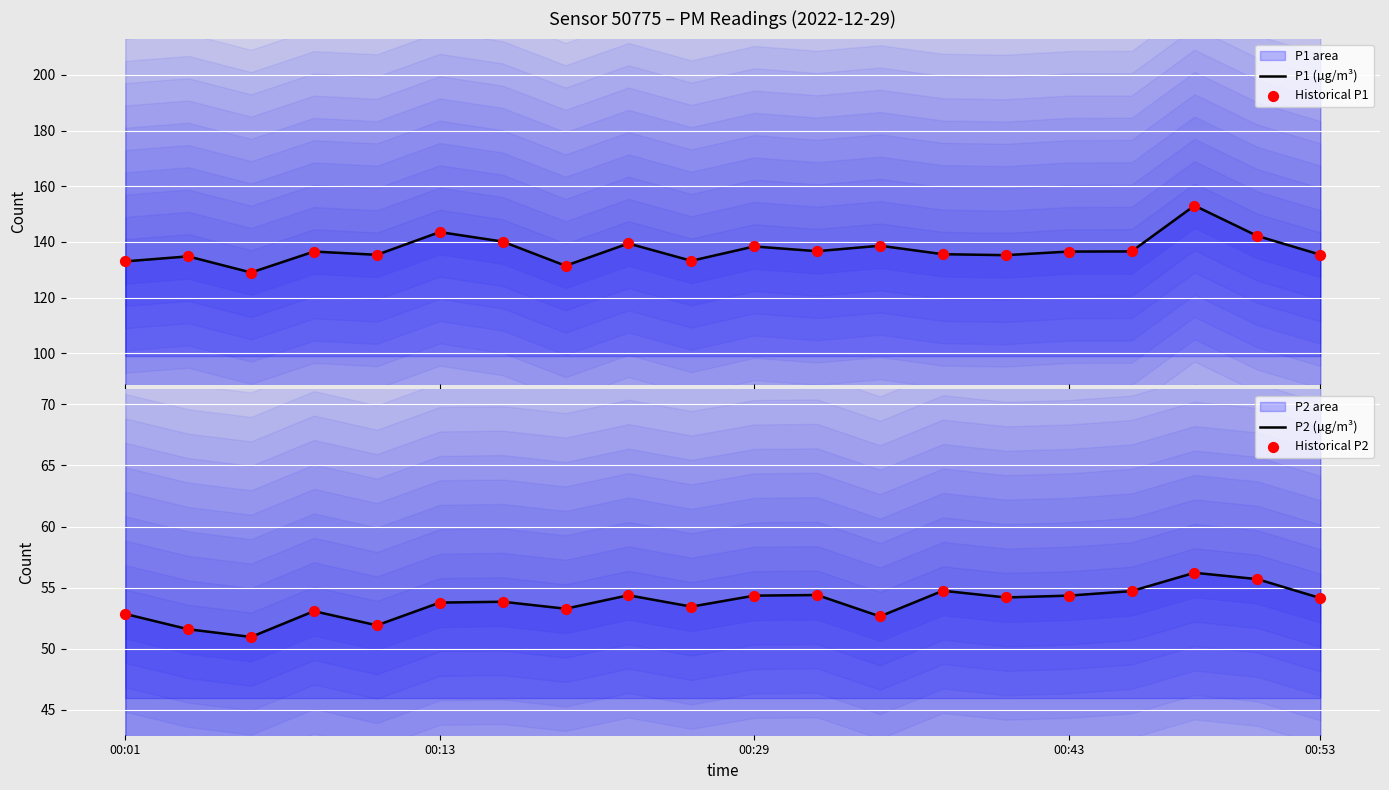

What is the total value across all series at 8?

387.7